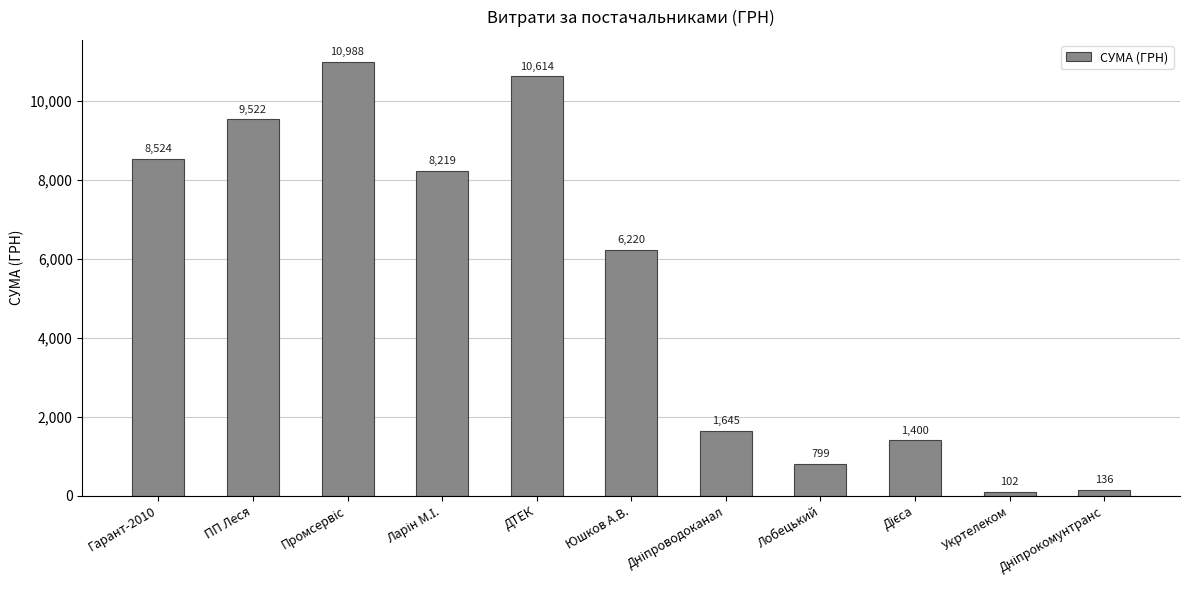

Does the chart contain stacked bars?

No